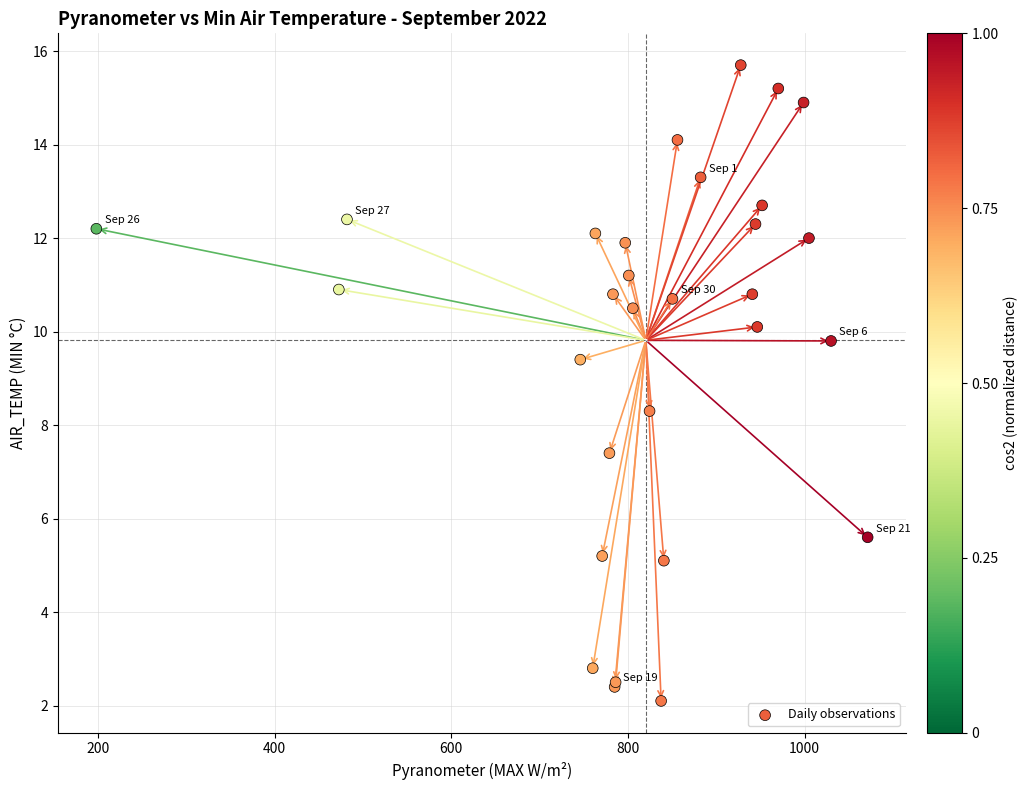

What Y value in the scatter plot is closest to 8?

8.3